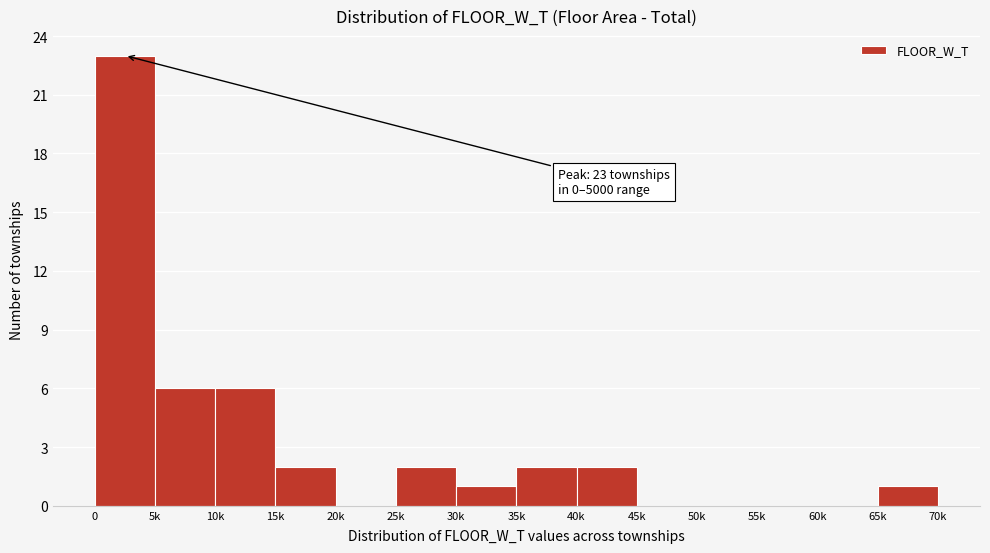

Reading left to right, transcribe all the data shown in this chart.

0=23	5k=6	10k=6	15k=2	20k=0	25k=2	30k=1	35k=2	40k=2	45k=0	50k=0	55k=0	60k=0	65k=1